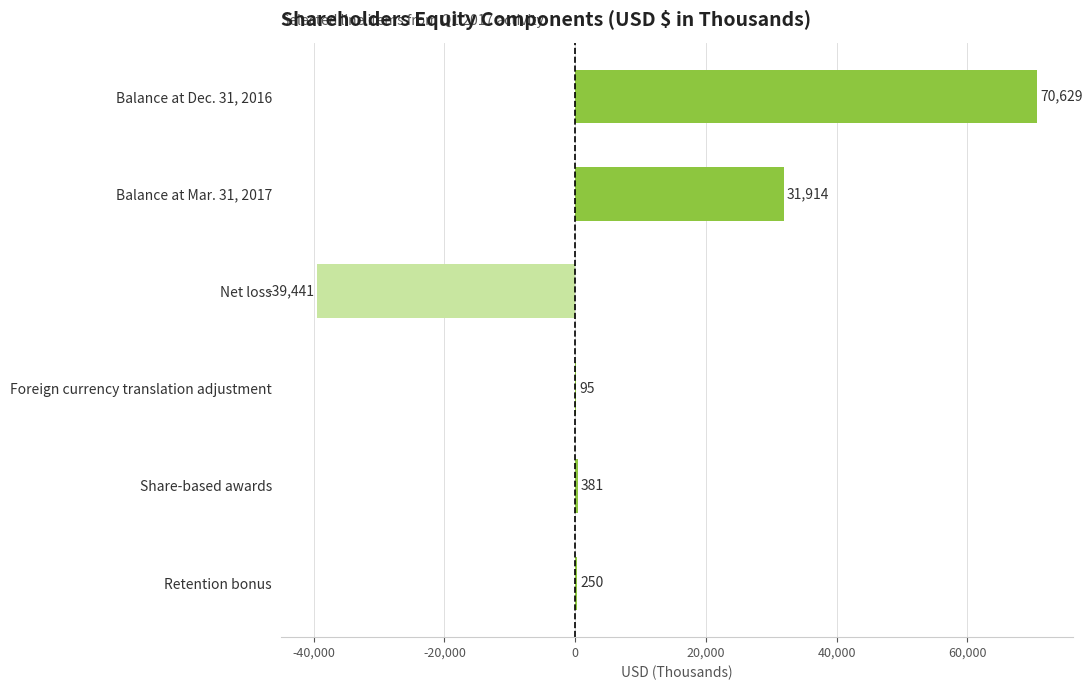

Between Foreign currency translation adjustment and Balance at Dec. 31, 2016, which is larger?

Balance at Dec. 31, 2016